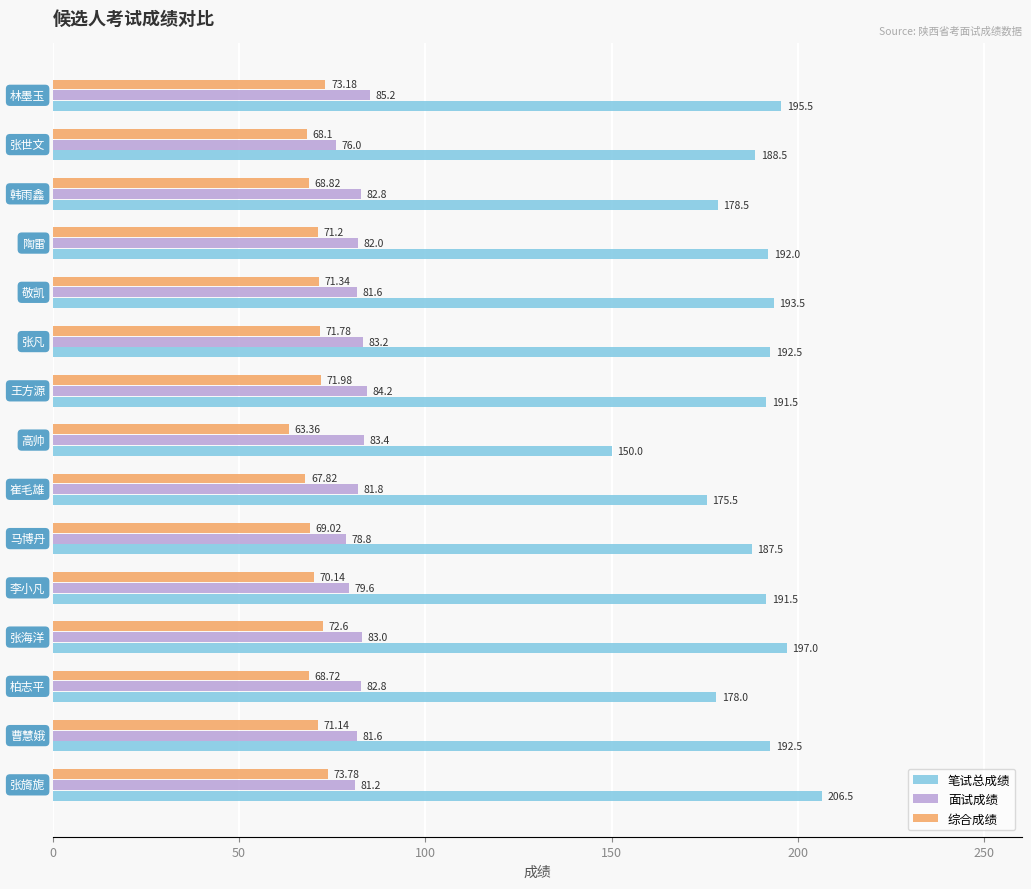

What is the average value of the 综合成绩 series?

70.2